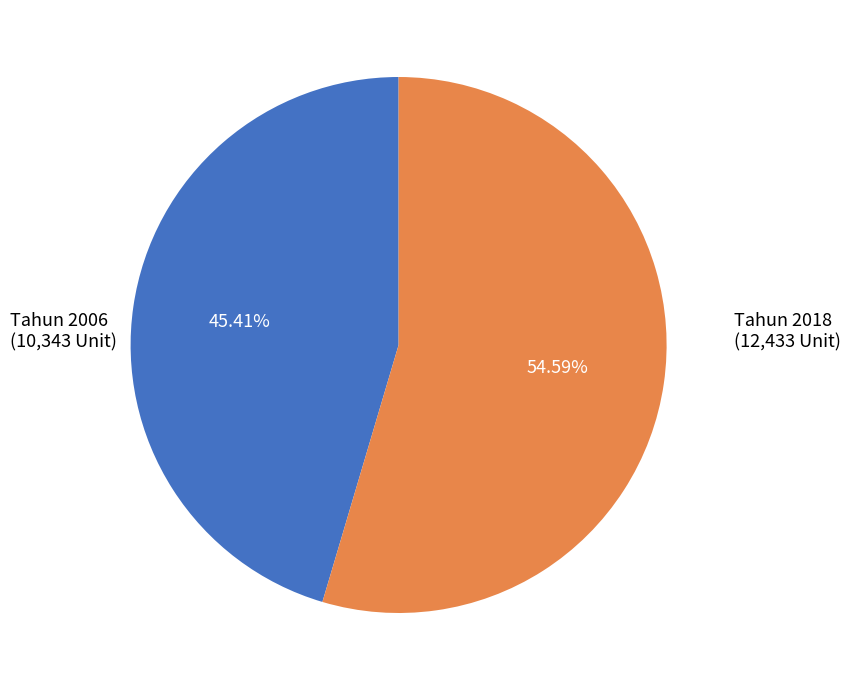

Is there a majority slice in this chart?

Yes